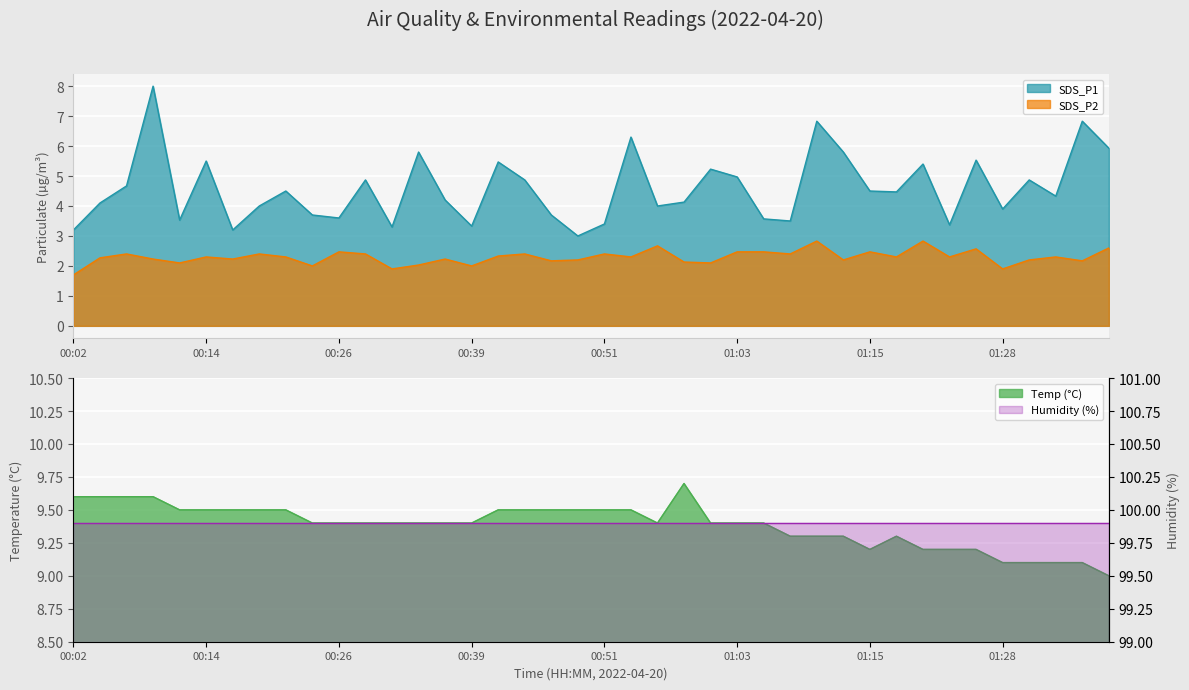

True or false: SDS_P1 and Temp intersect in this chart.

False